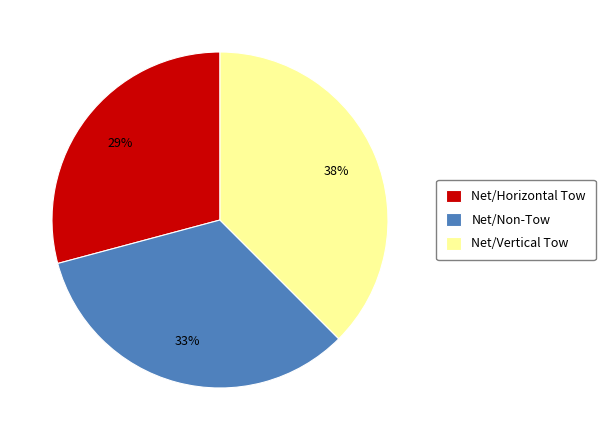

How many slices are in this pie chart?

3